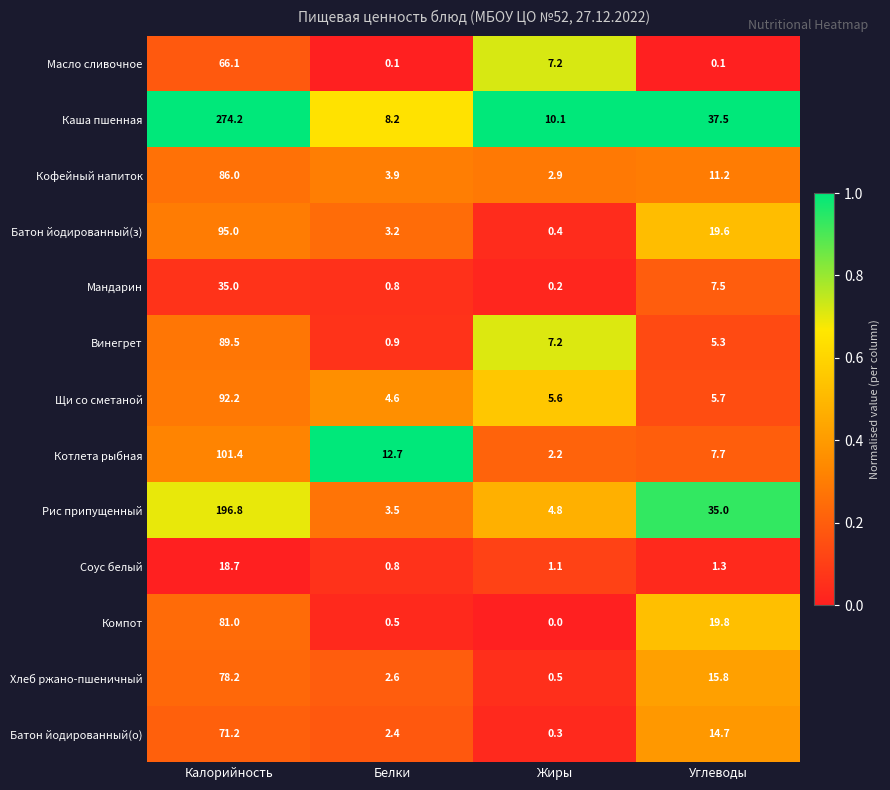

What is the spread (max minus min) of values at Углеводы?

37.4